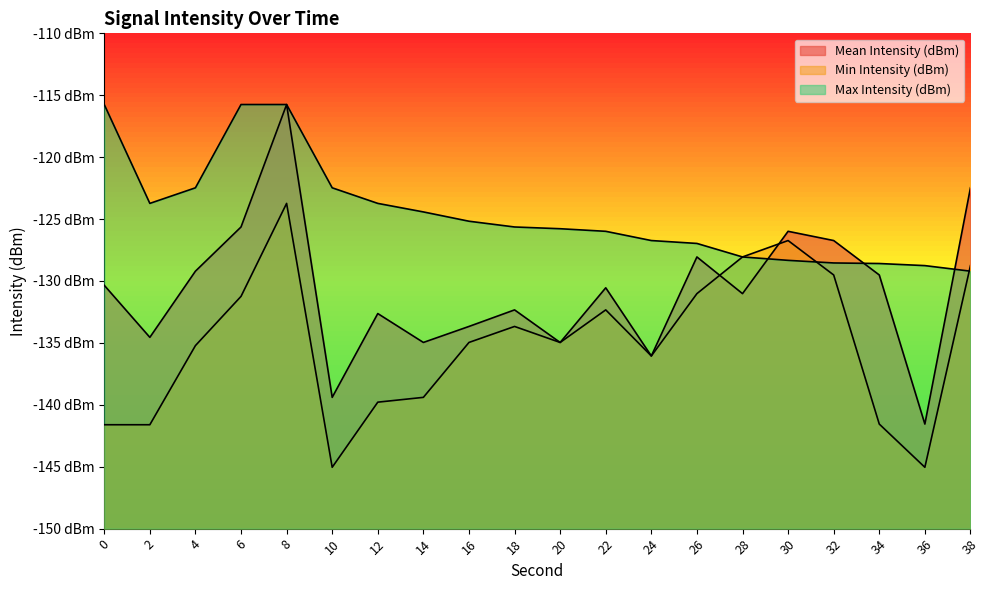

True or false: Max Intensity (dBm) has more than 2 interior local peaks.

False